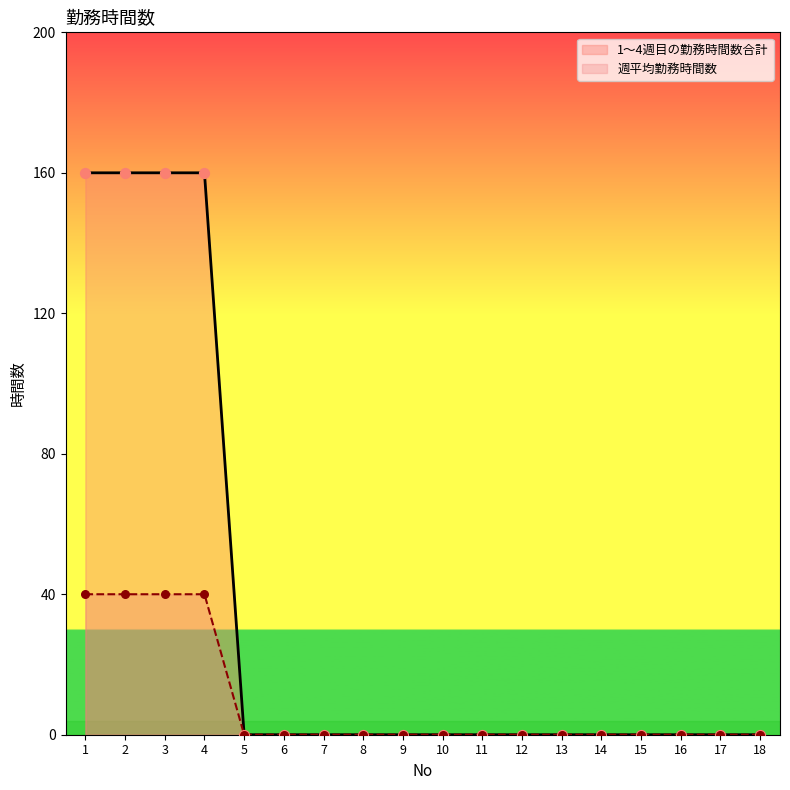

Which series contains the highest Y value?

週平均勤務時間数